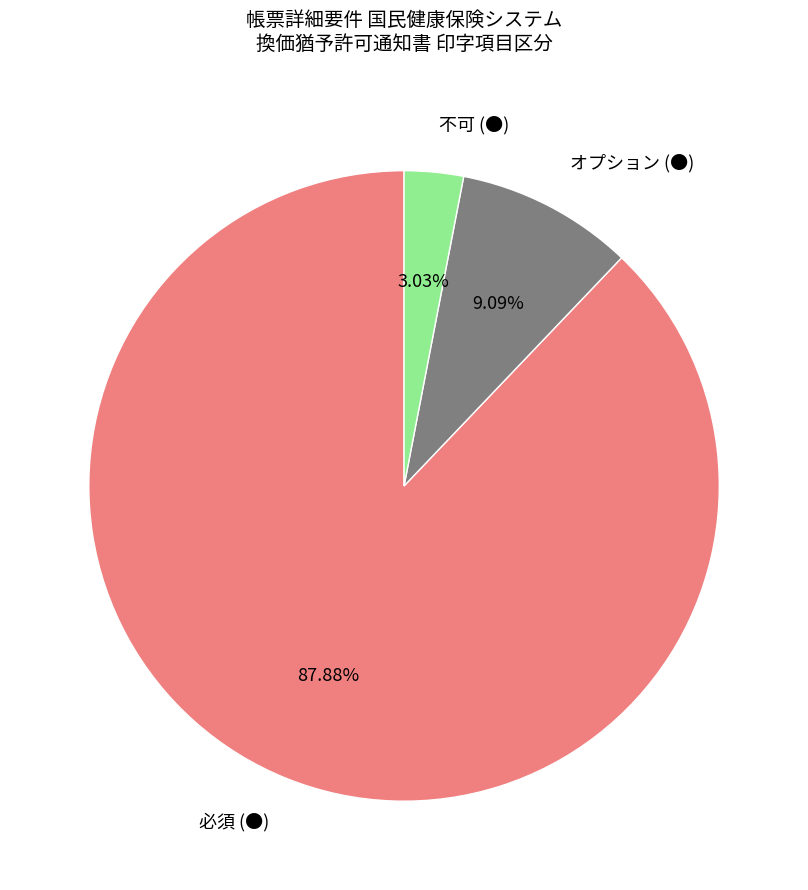

Which slice is the smallest?

不可 (●)